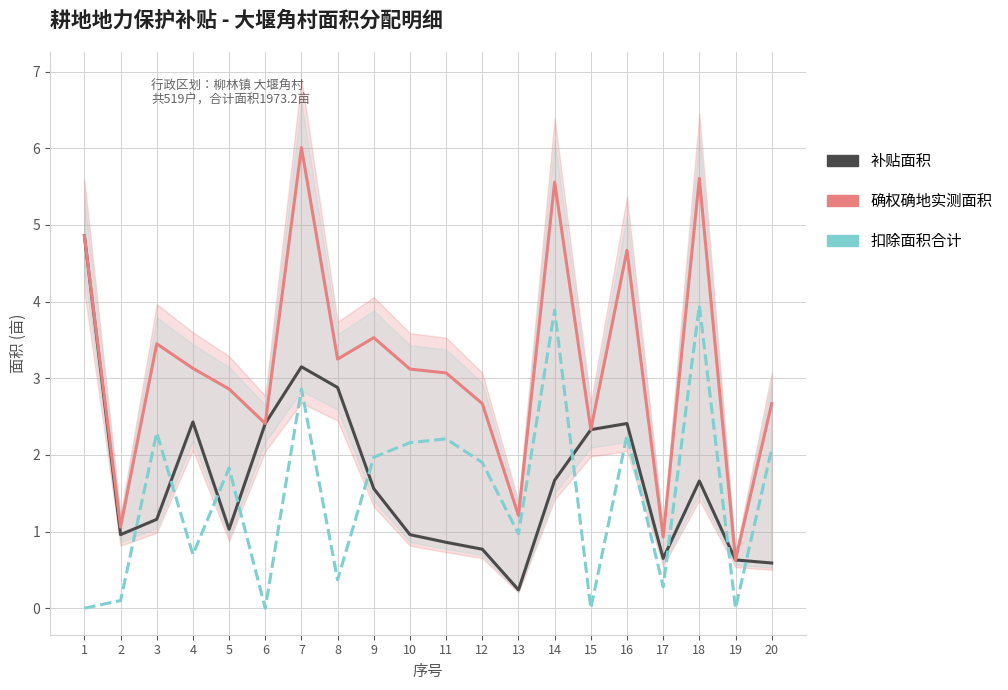

Is the value of 确权确地实测面积 at 7 greater than the value of 扣除面积合计 at 5?

Yes